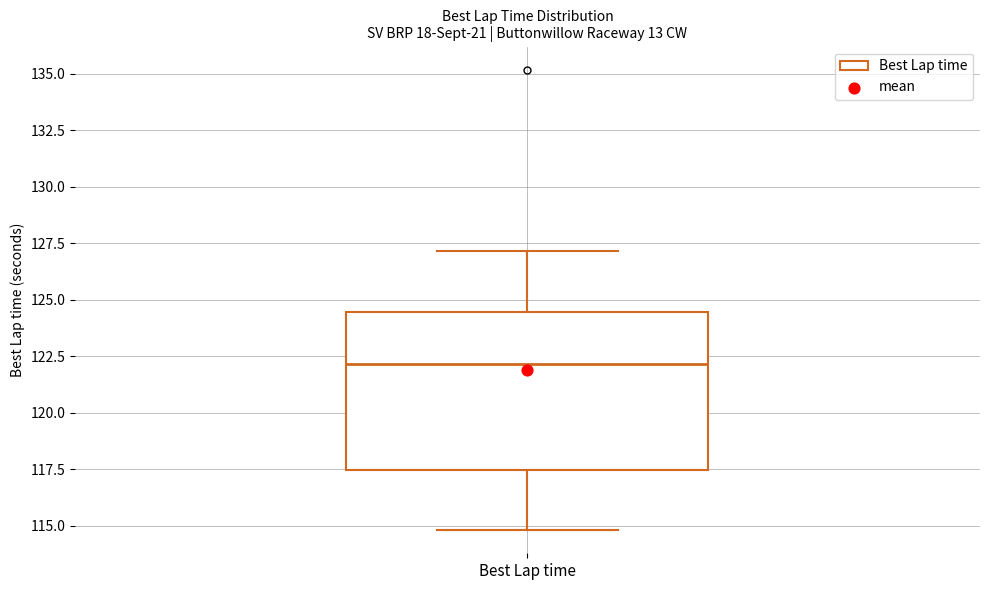

Read this box plot against the y-axis: the position of the median line, the range covered by the box, and the ends of both whiskers. The values are not printed on the chart, so give them approximately, as read against the axis.

median 122.0, box 117.5 to 124.5, whiskers 115.0 to 127.0